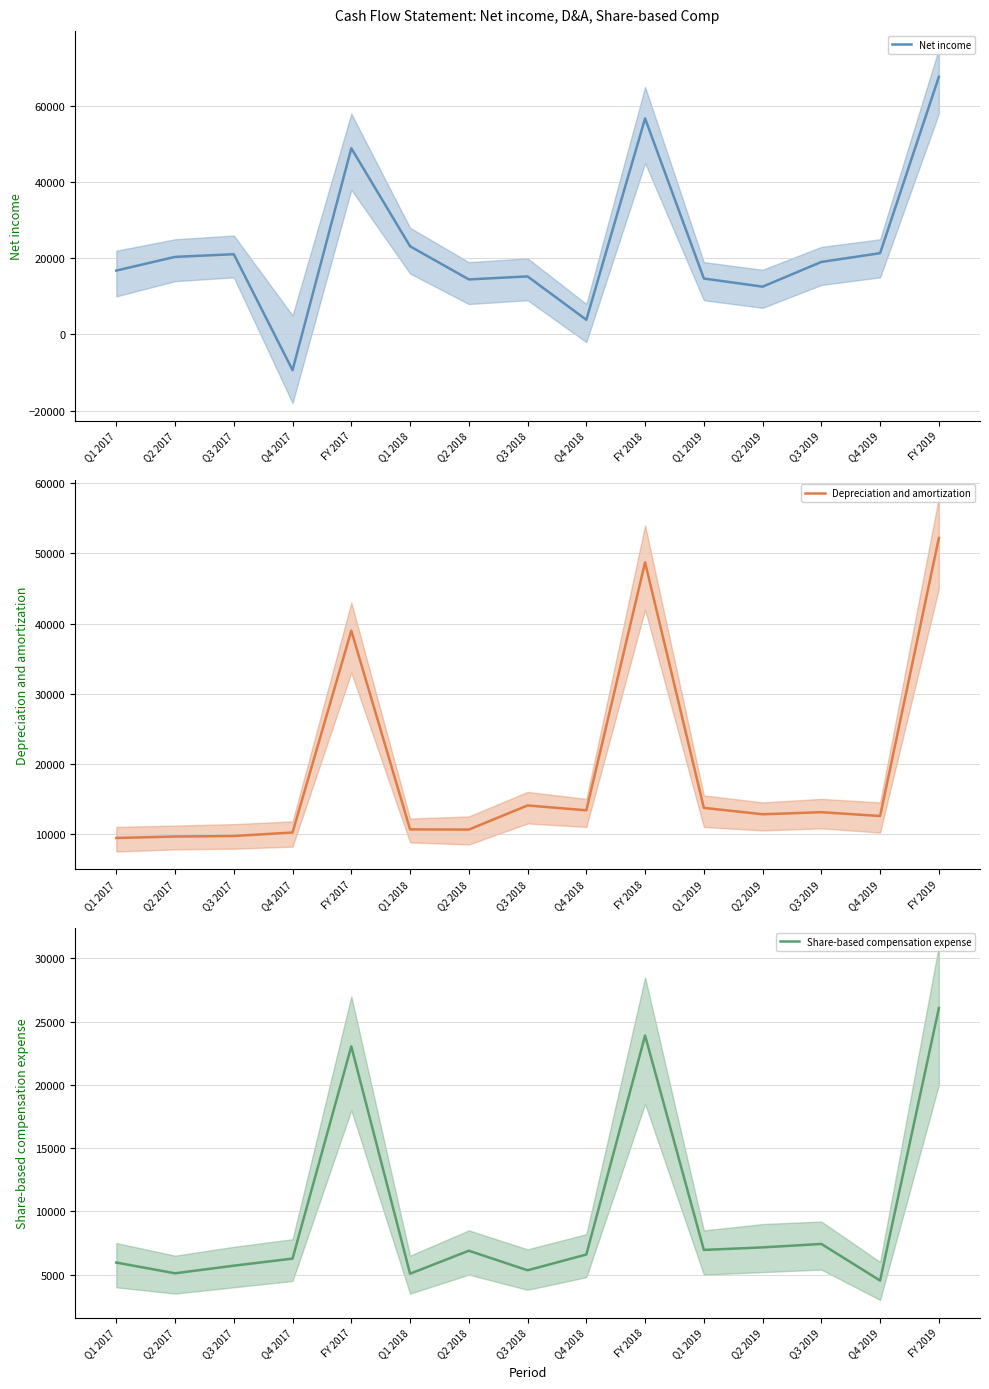

Reading left to right, what are all the values shown in this chart?

Net income: 16788	20378	21077	-9355	48888	23158	14462	15249	3857	56726	14695	12564	19044	21356	67659
Depreciation and amortization: 9426	9637	9708	10213	38984	10655	10625	14065	13374	48719	13724	12808	13101	12560	52193
Share-based compensation expense: 5956	5107	5708	6270	23041	5074	6892	5345	6590	23901	6956	7155	7427	4532	26070